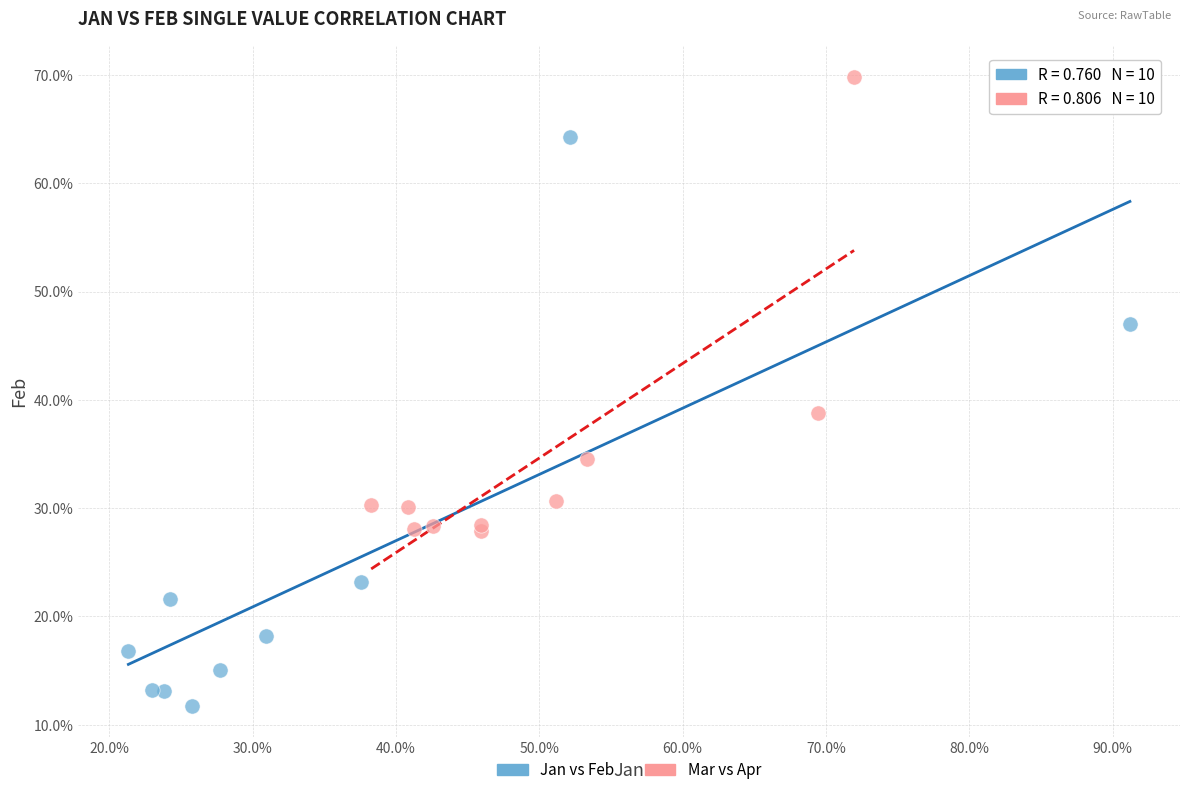

Which series reaches the minimum Y coordinate?

Jan vs Feb